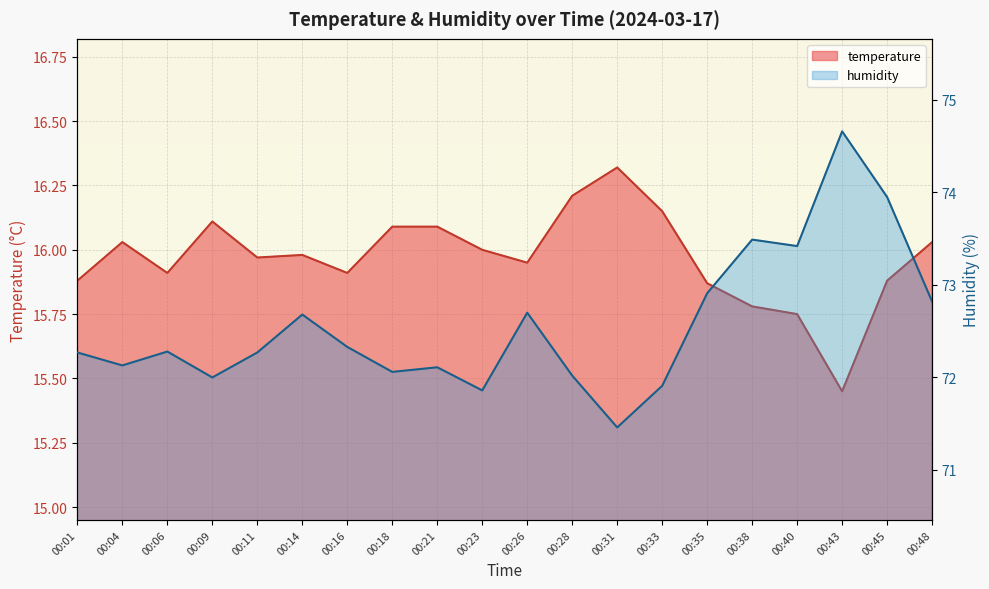

Which series has the largest total across all categories?

humidity